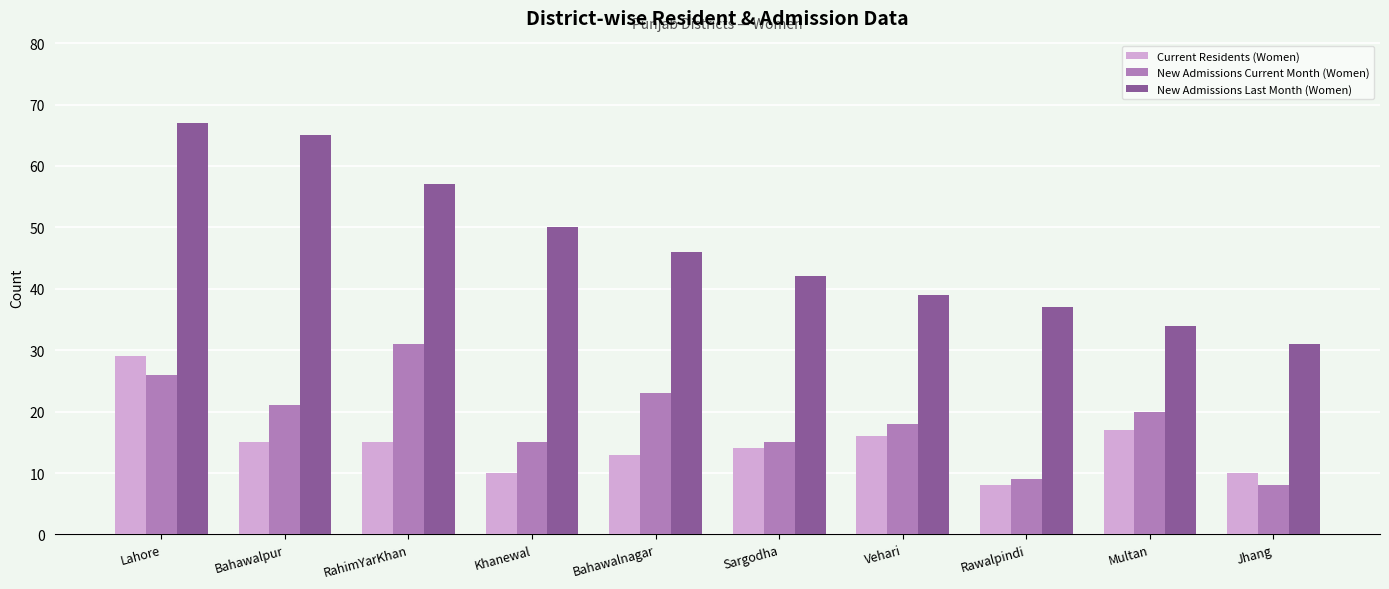

Which series changed the most between Bahawalpur and Sargodha?

New Admissions Last Month (Women)